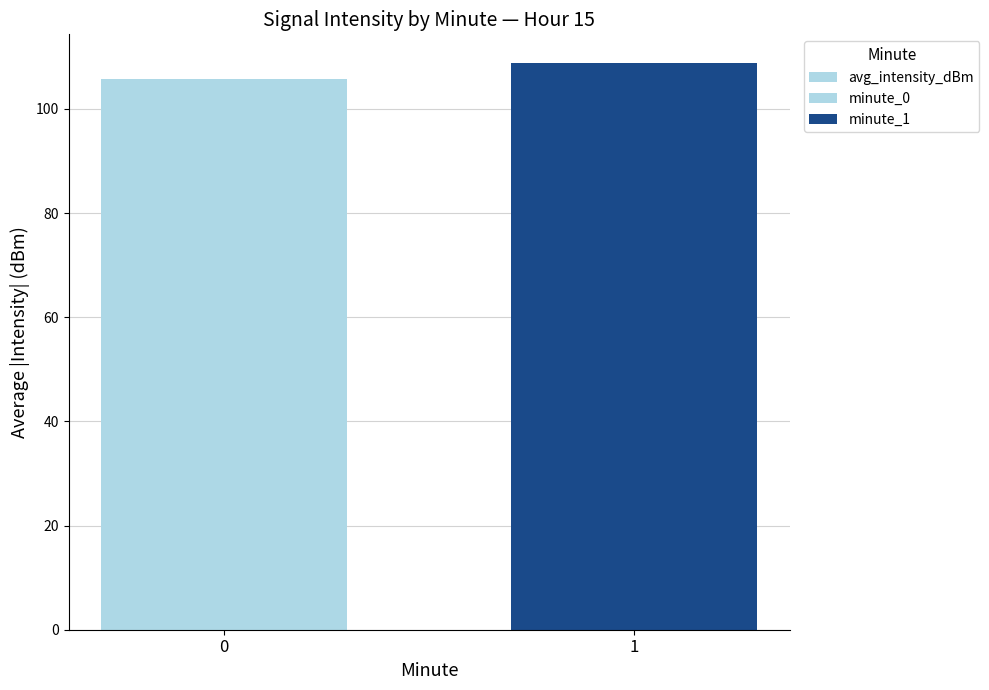

Reading right to left, extract all data points from this chart.

1=108.9	0=105.8